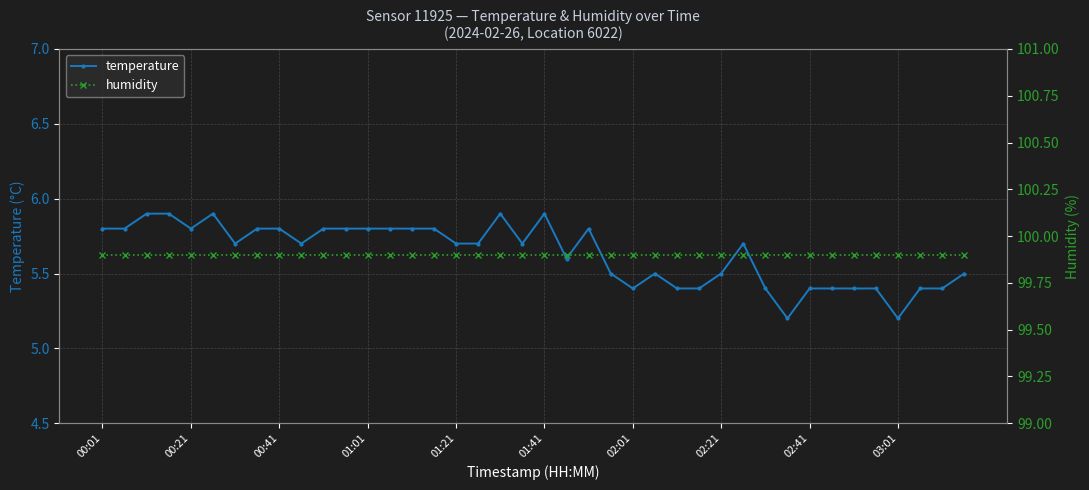

What is the value of the temperature point at the 22nd from the left?

5.6